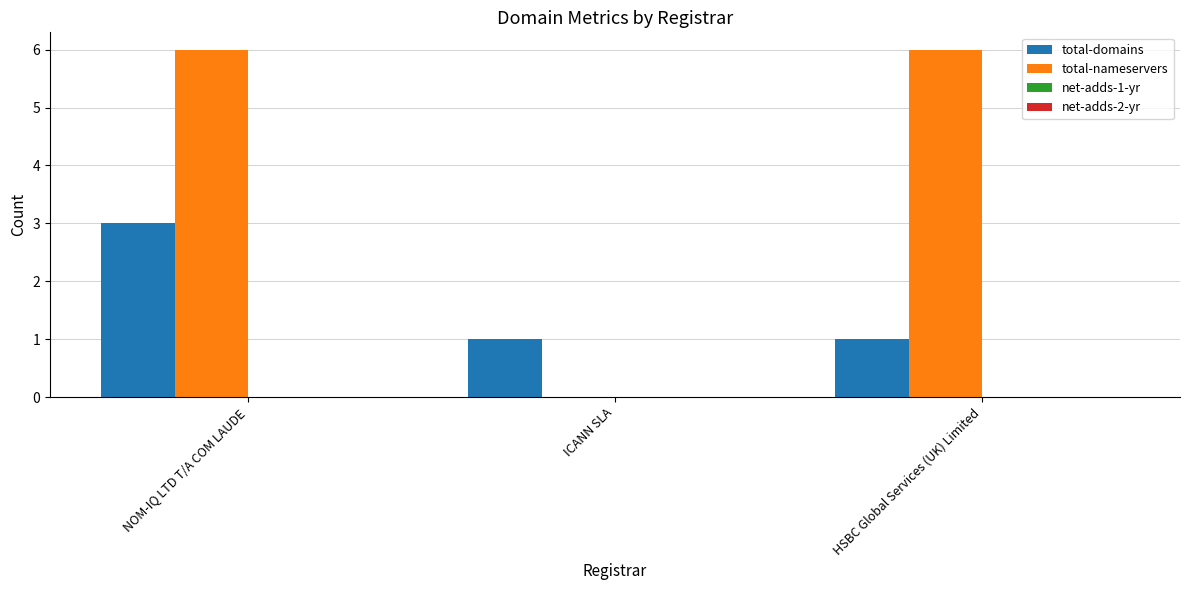

What value does the total-nameservers series have at HSBC Global Services (UK) Limited?

6